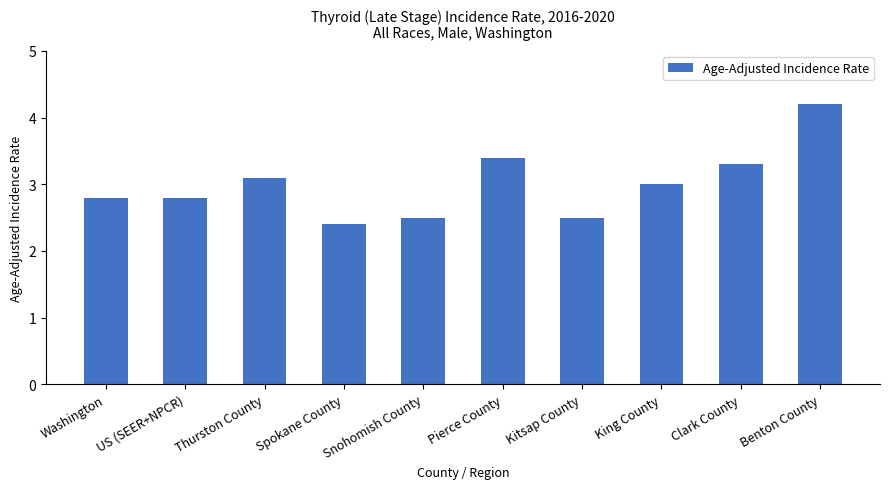

Reading left to right, transcribe all the data shown in this chart.

2.8	2.8	3.1	2.4	2.5	3.4	2.5	3.0	3.3	4.2